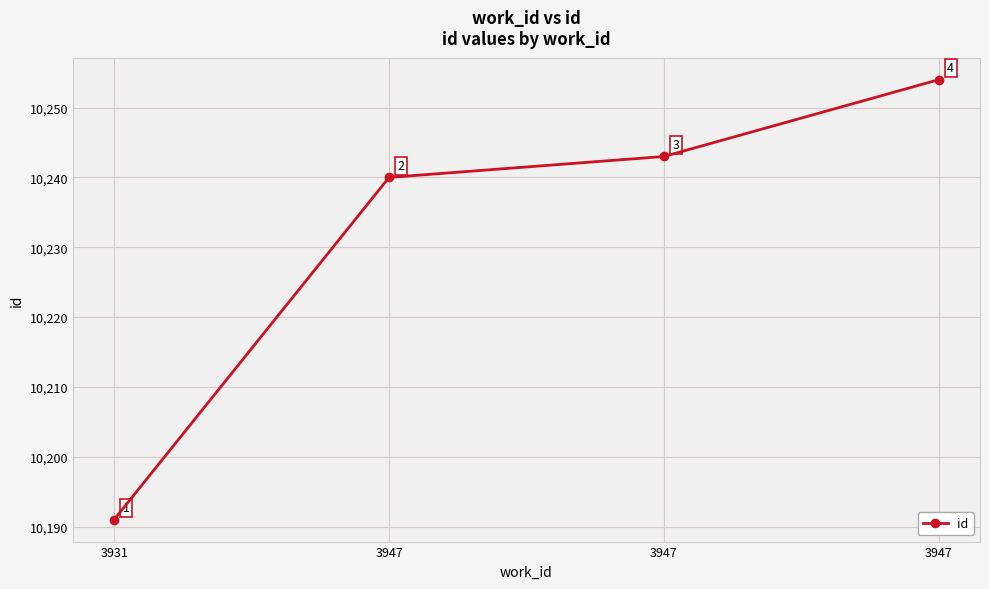

True or false: the data shows 10254 at 3947.

True